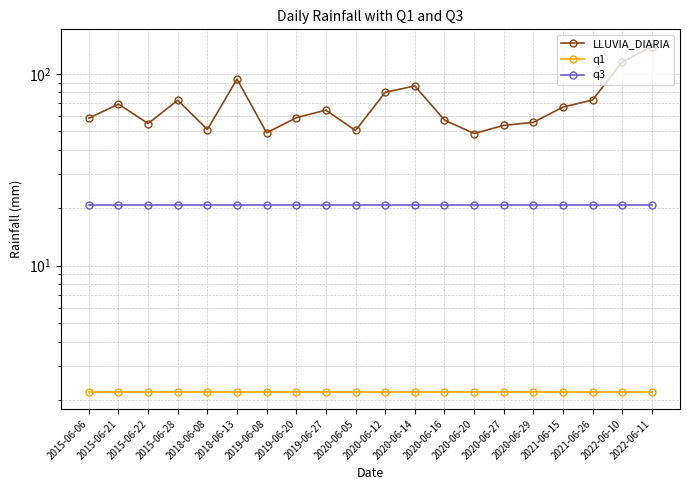

Between 2019-06-08 and 2020-06-27, which series saw the biggest shift?

LLUVIA_DIARIA